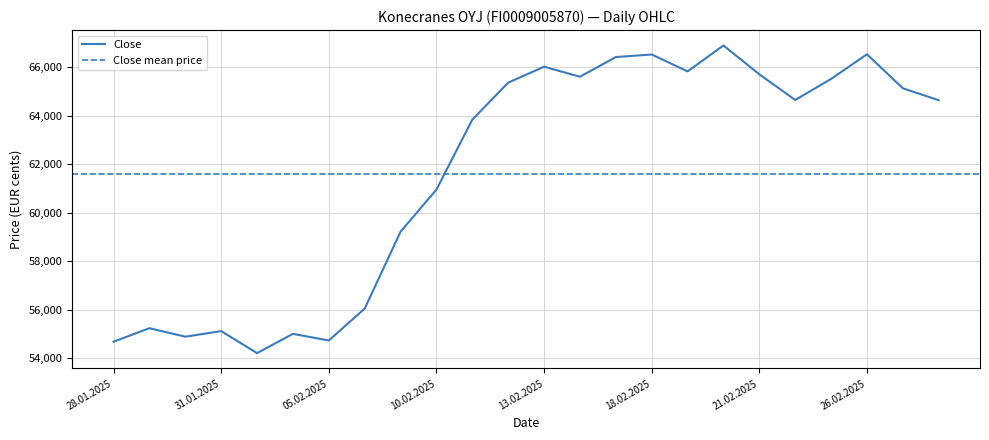

True or false: Close has a value of 26575 at 26.02.2025.

False